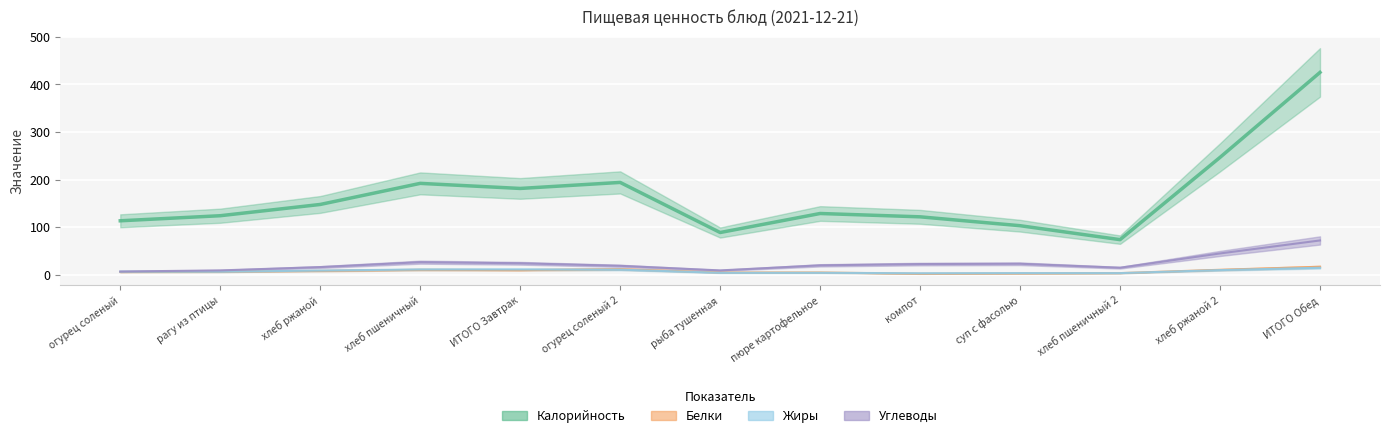

What are all the series names shown in the legend?

Калорийность, Белки, Жиры, Углеводы